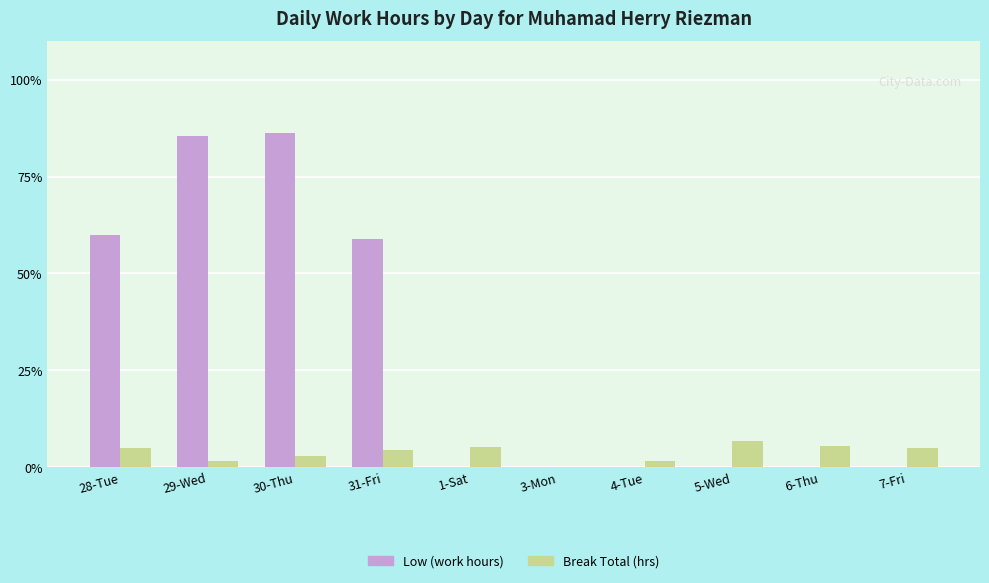

How many data points does each series have?

10